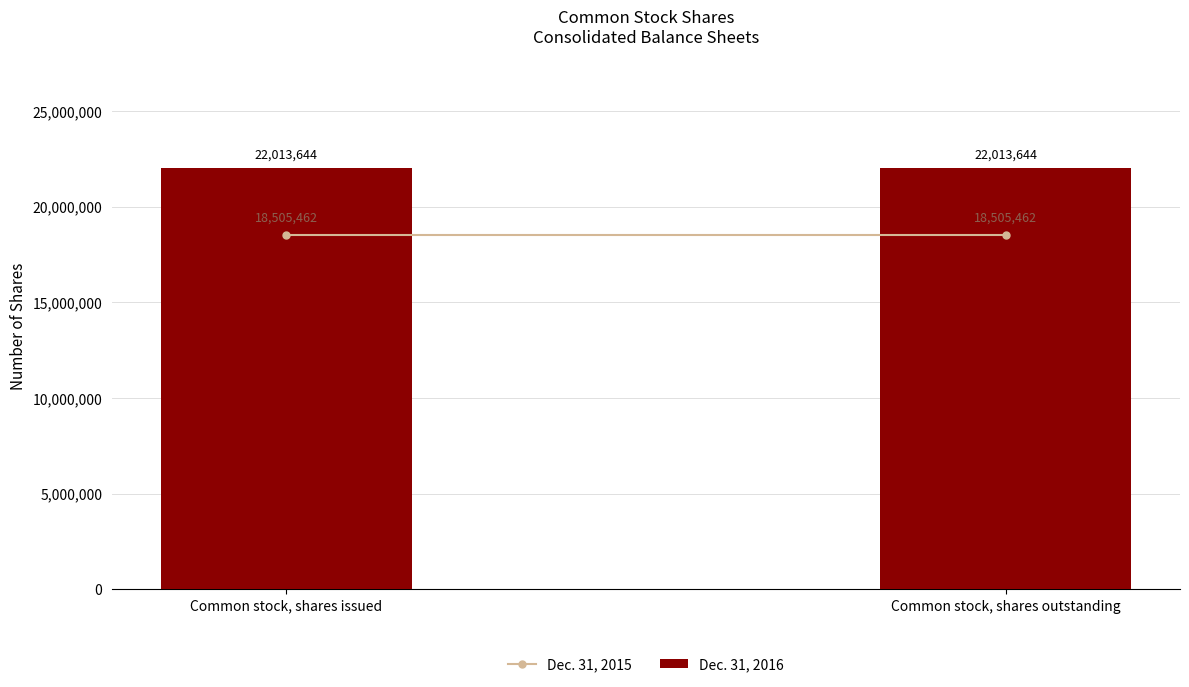

Is it true that Dec. 31, 2015 equals 6594013 at Common stock, shares issued?

False